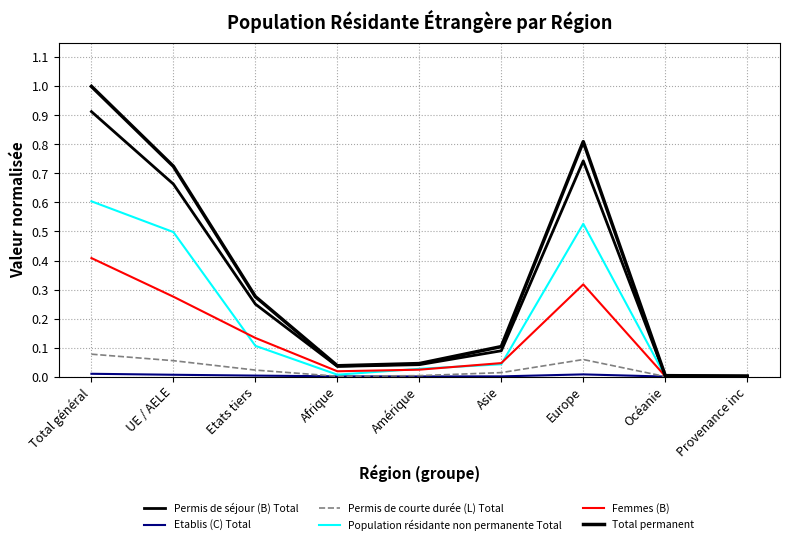

Count the number of data series in this chart.

6